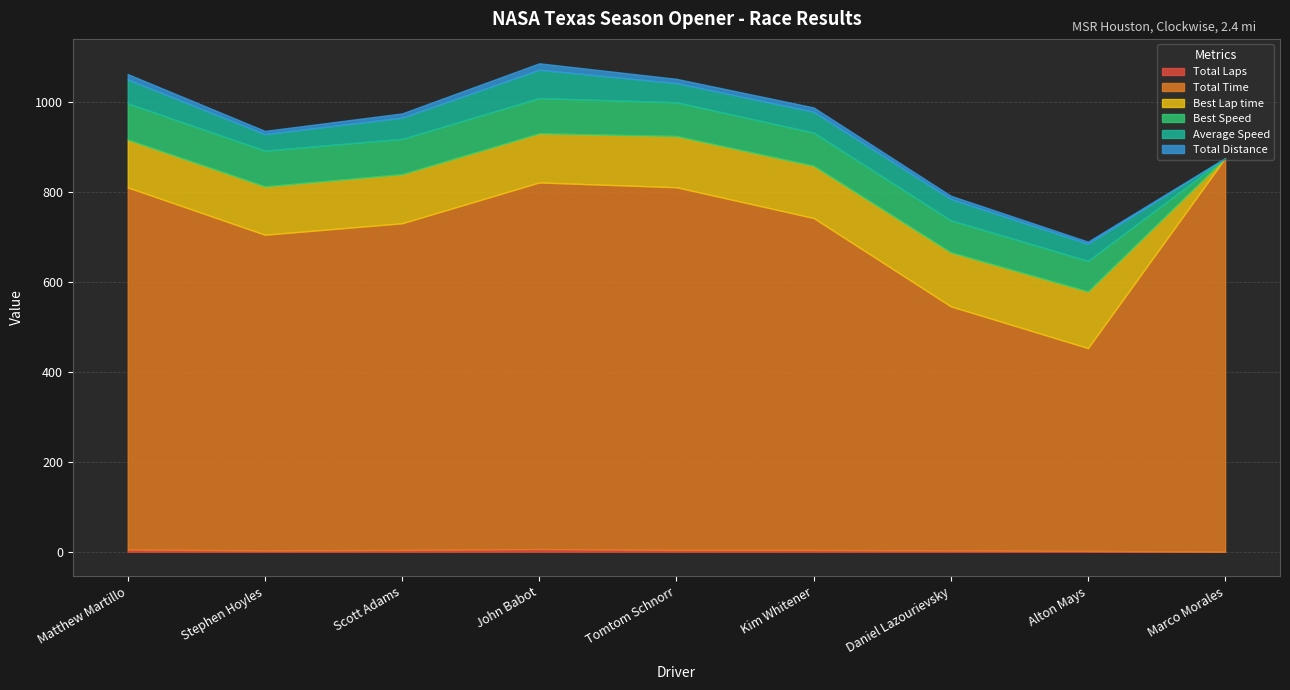

What is the spread (max minus min) of values at Marco Morales?

875.7